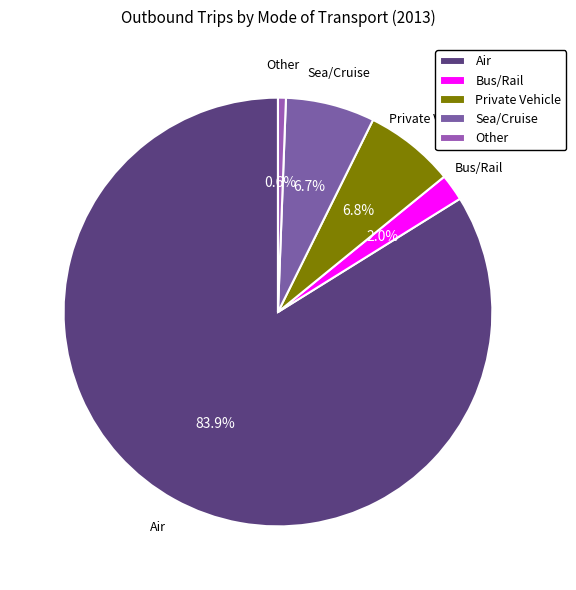

Does any single category account for the majority?

Yes